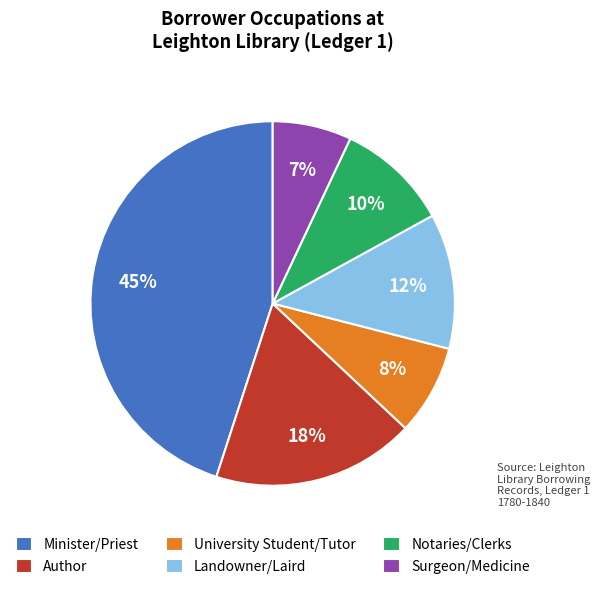

Which slice is the largest?

Minister/Priest